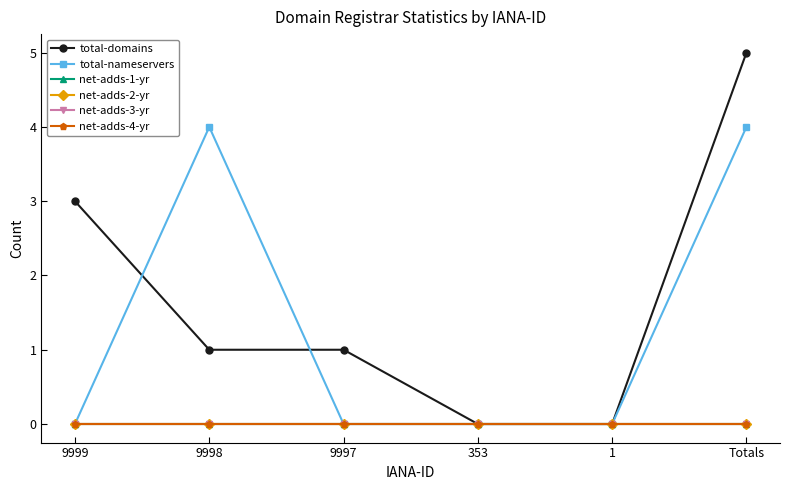

At how many categories does at least one series exceed 1?

3